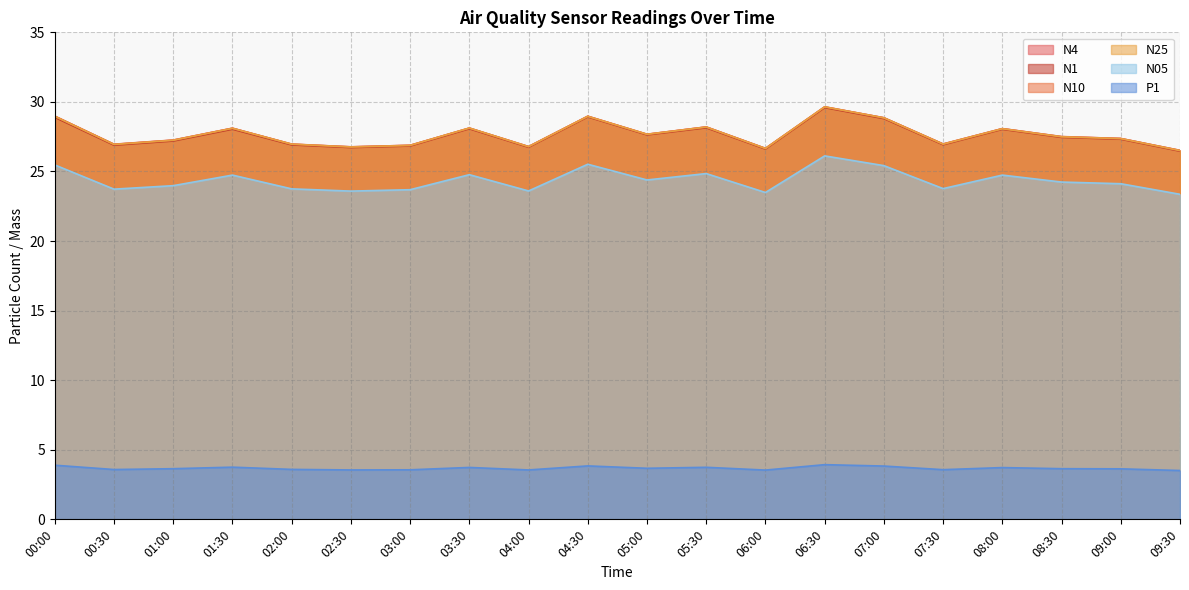

Is it true that N10 equals 26.8 at 02:30?

True